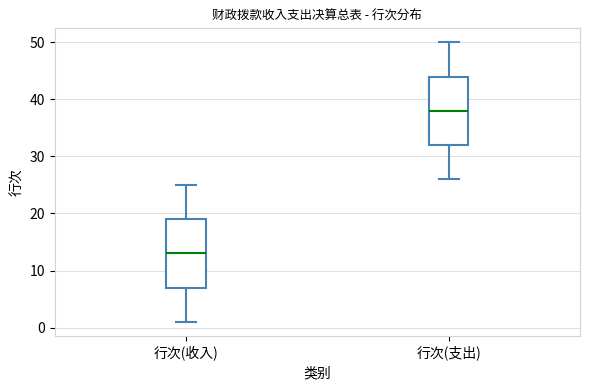

Reading left to right, read every box against the y-axis: the position of its median line, the range the box covers, and the ends of its whiskers. The values are not printed on the chart, so give them approximately, as read against the axis.

行次(收入): median 13, box 7 to 19, whiskers 1 to 25
行次(支出): median 38, box 32 to 44, whiskers 26 to 50